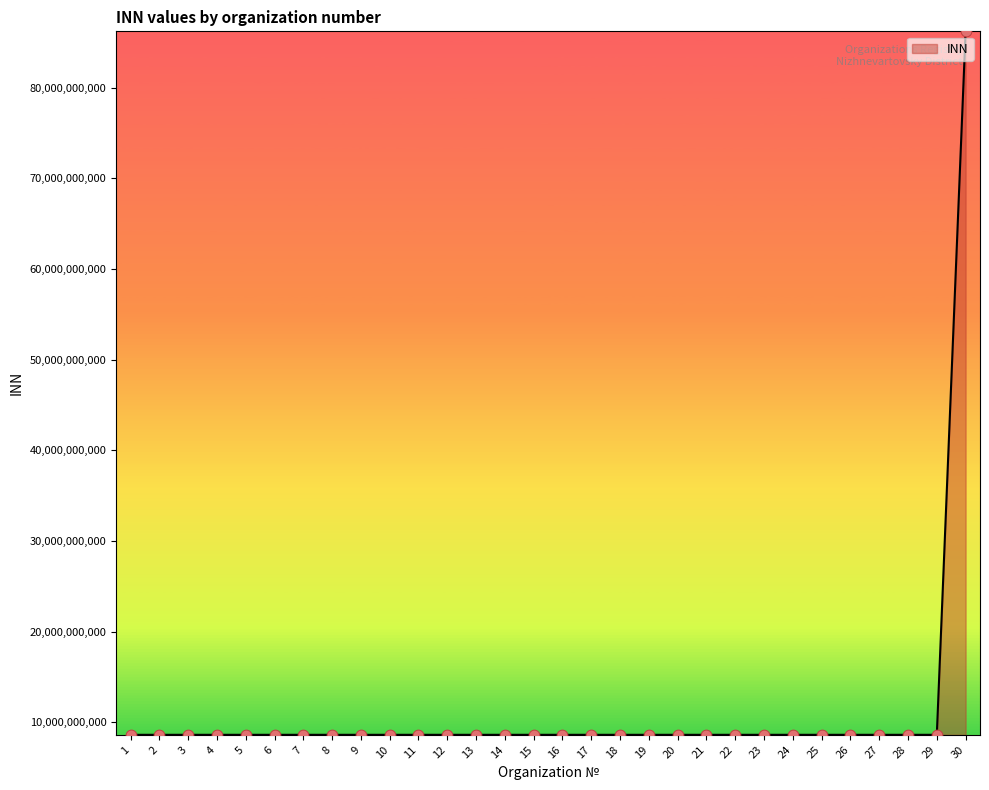

Approximately how many times larger is the value at 2 compared to 22?

1.0